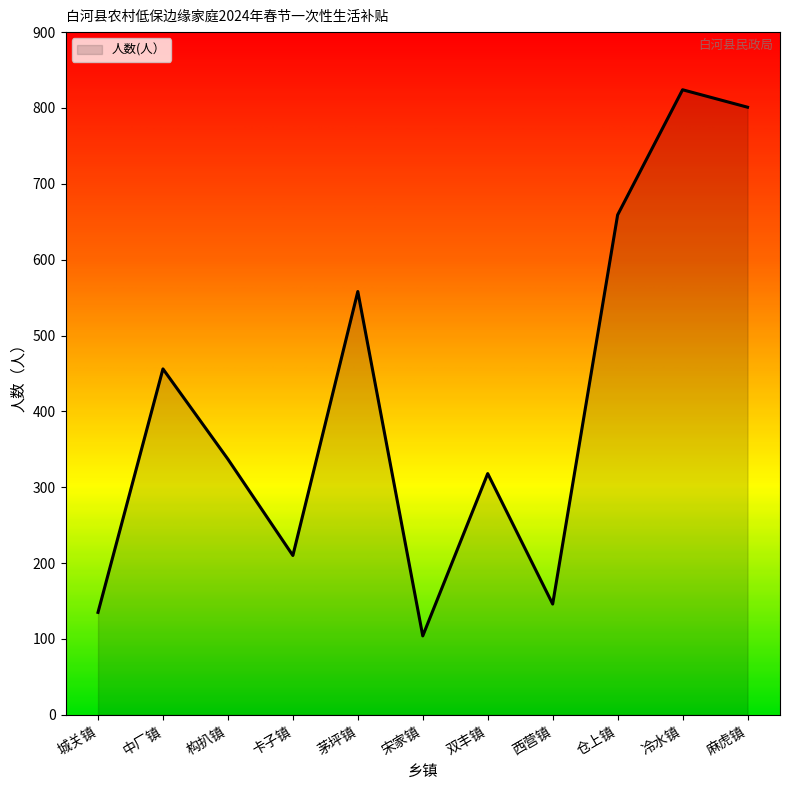

What position from the right is 茅坪镇?

7